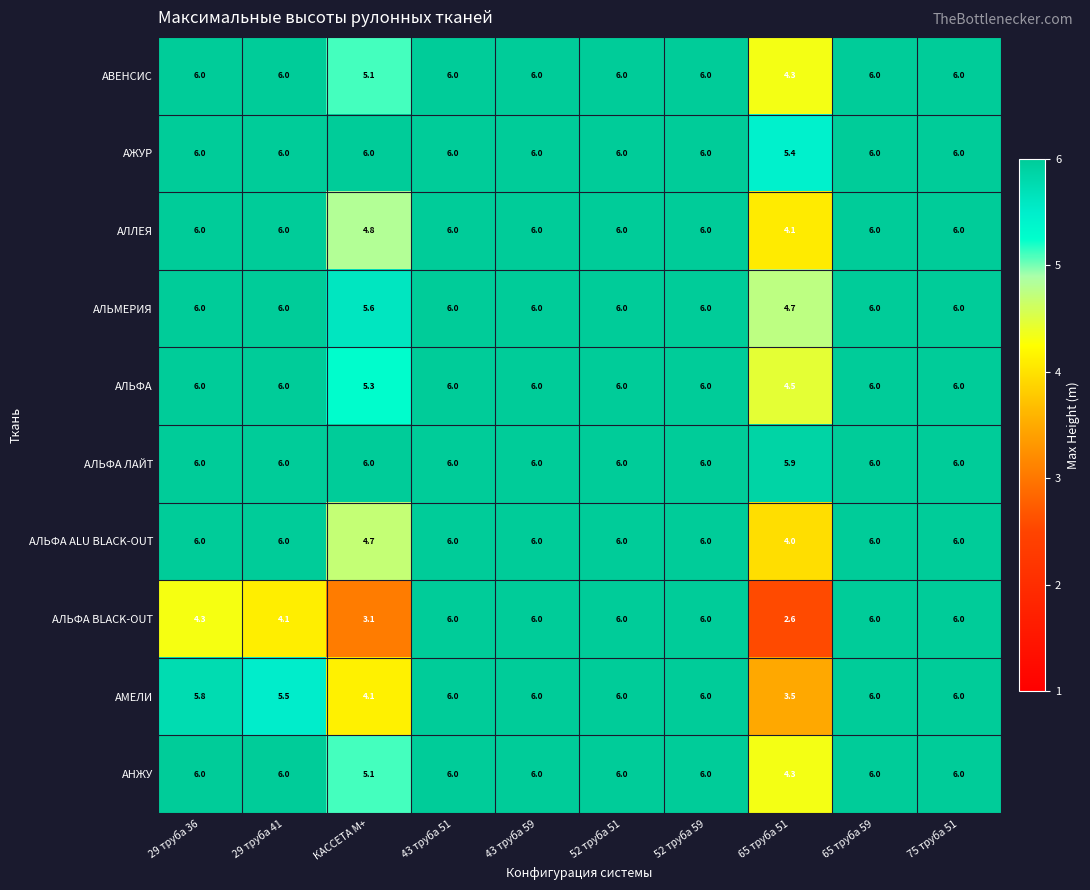

At how many categories does at least one series exceed 5?

10